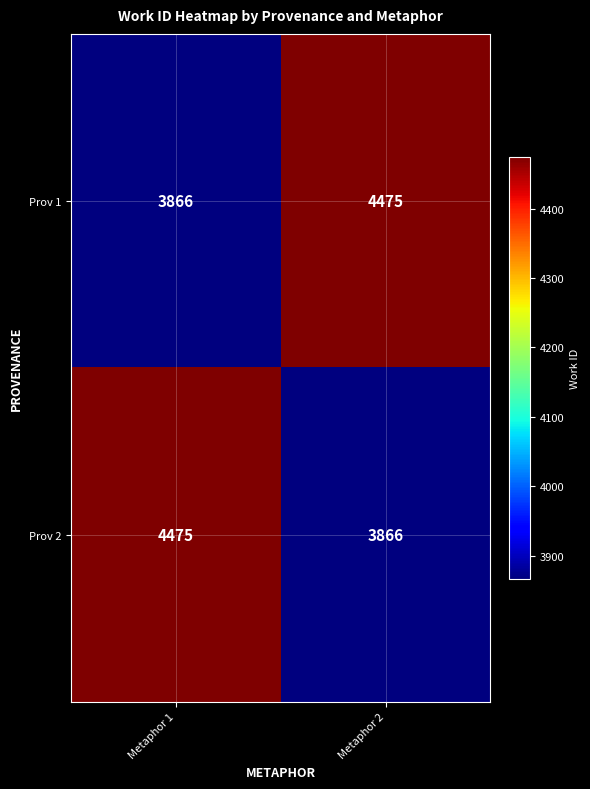

What is the total value across all series at Metaphor 2?

8341